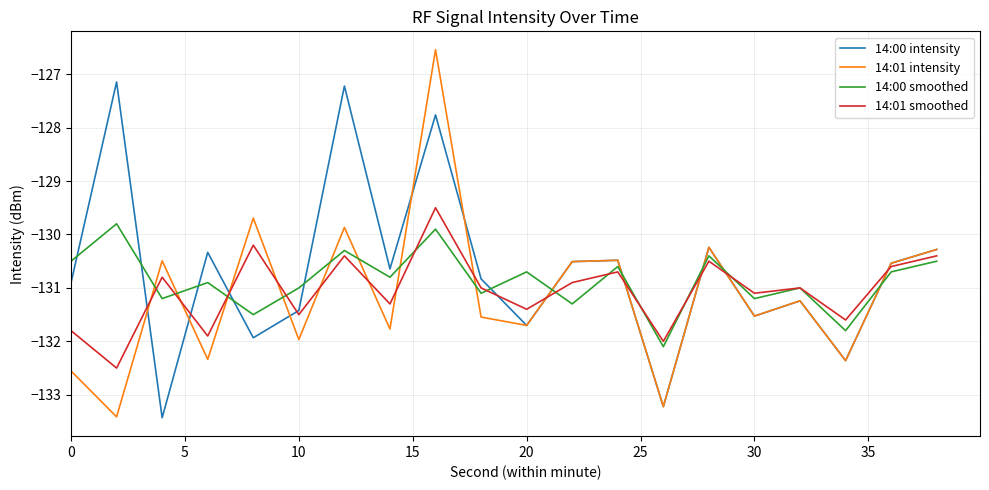

True or false: 14:00 smoothed and 14:01 intensity intersect in this chart.

True